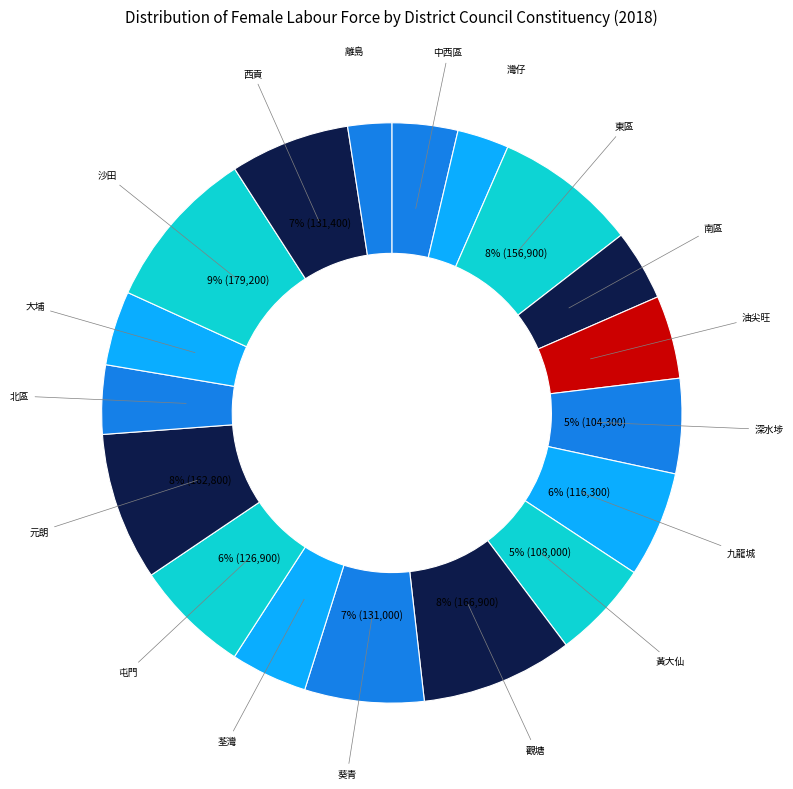

Count the number of slices in the pie.

18